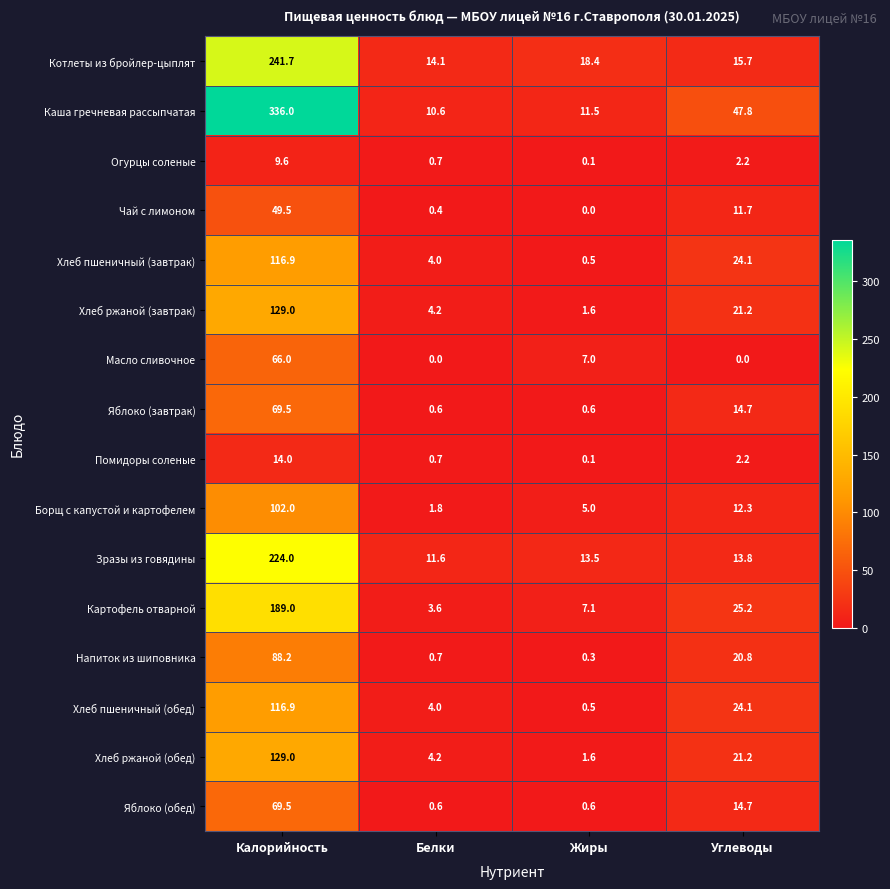

Read the Огурцы соленые value at Белки.

0.7